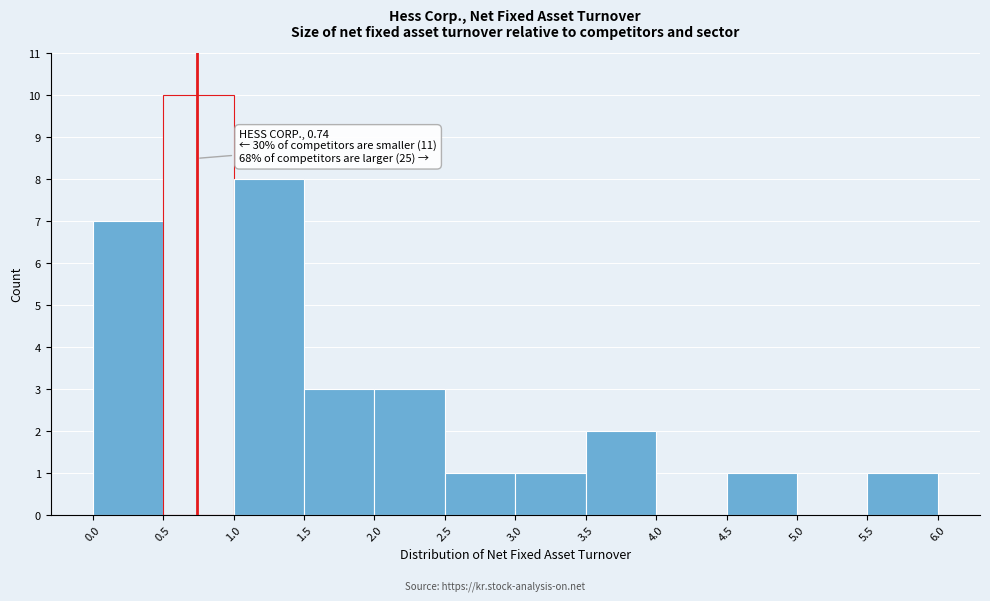

Which range on the x-axis has the tallest bar?

0.5 to 1.0